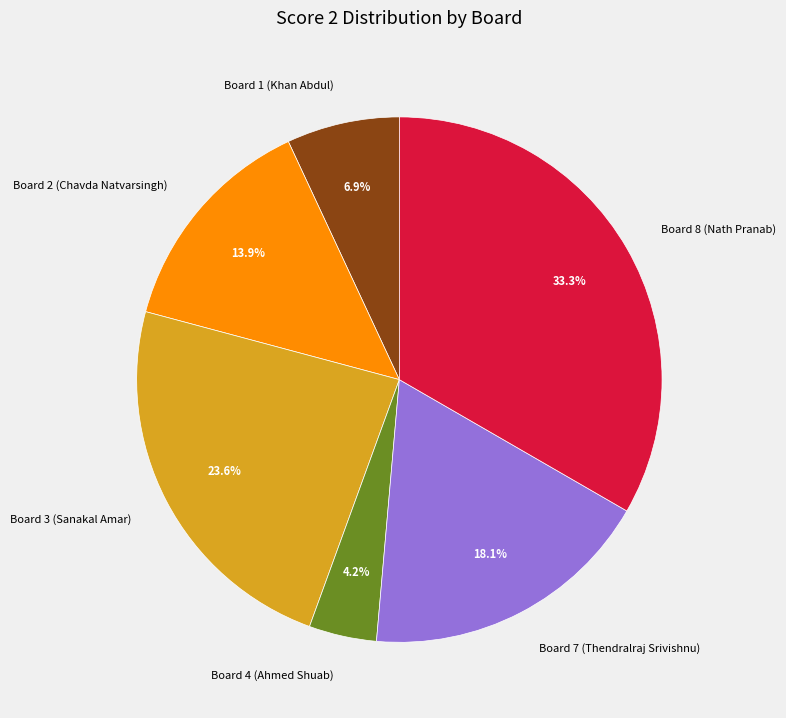

To the nearest percent, what percentage of the pie is Board 2 (Chavda Natvarsingh)?

14%